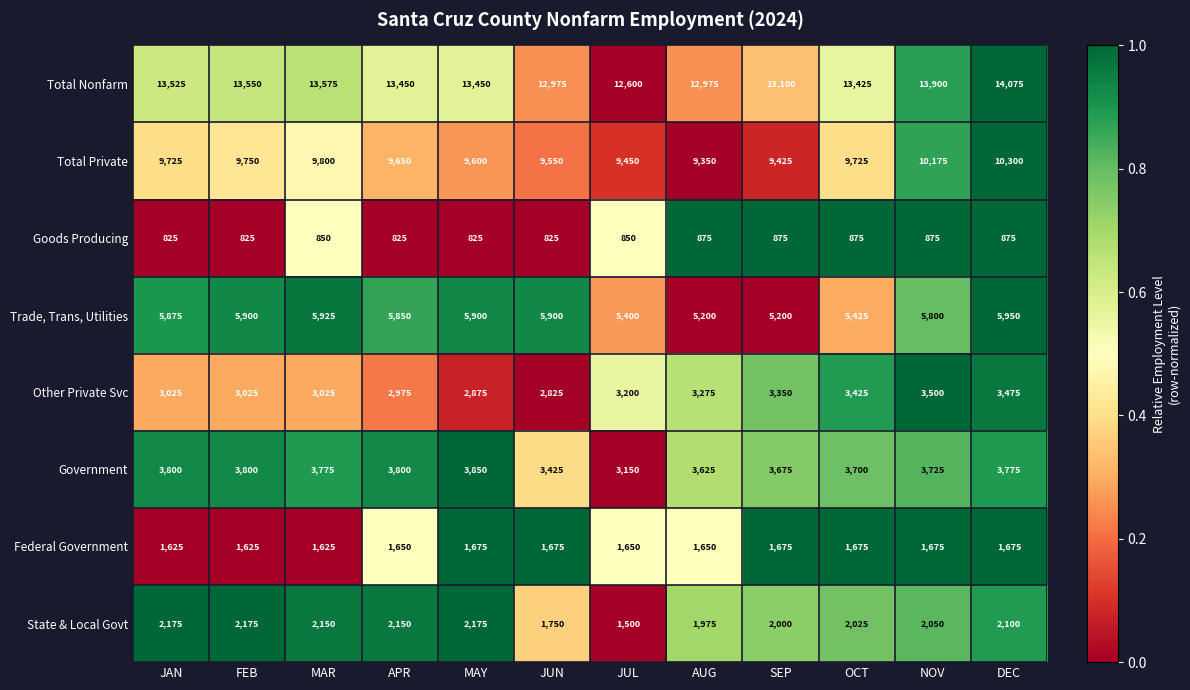

Is it true that Goods Producing equals 1092 at FEB?

False